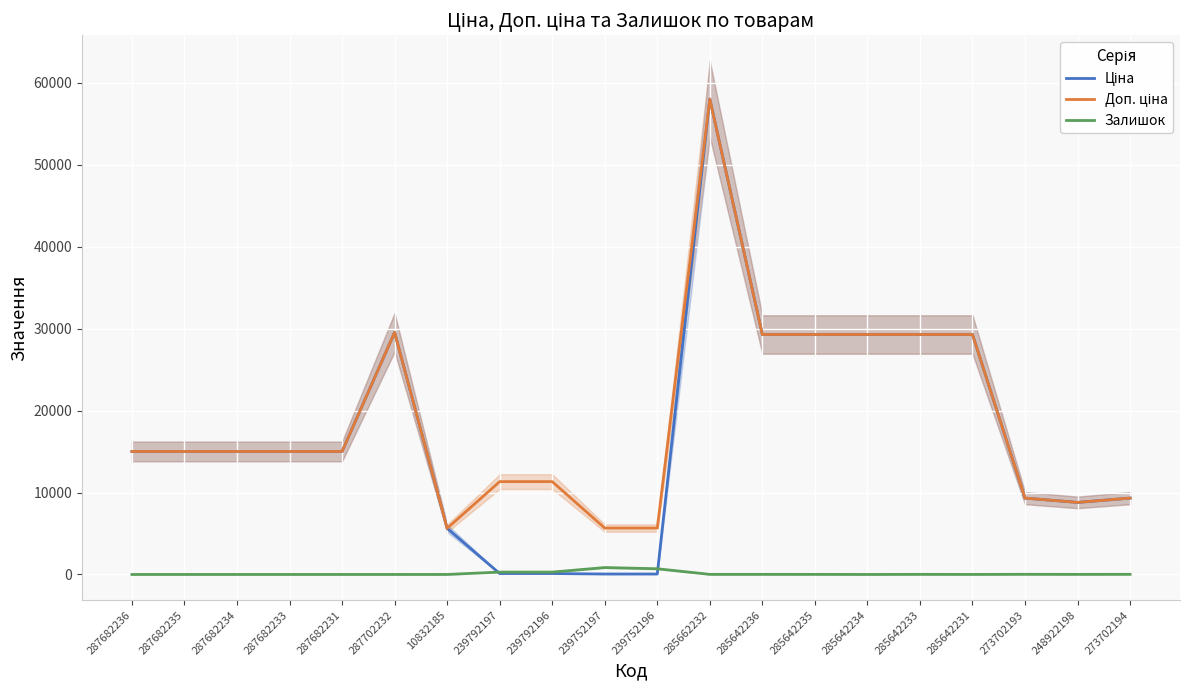

What are all the series names shown in the legend?

Ціна, Доп. ціна, Залишок